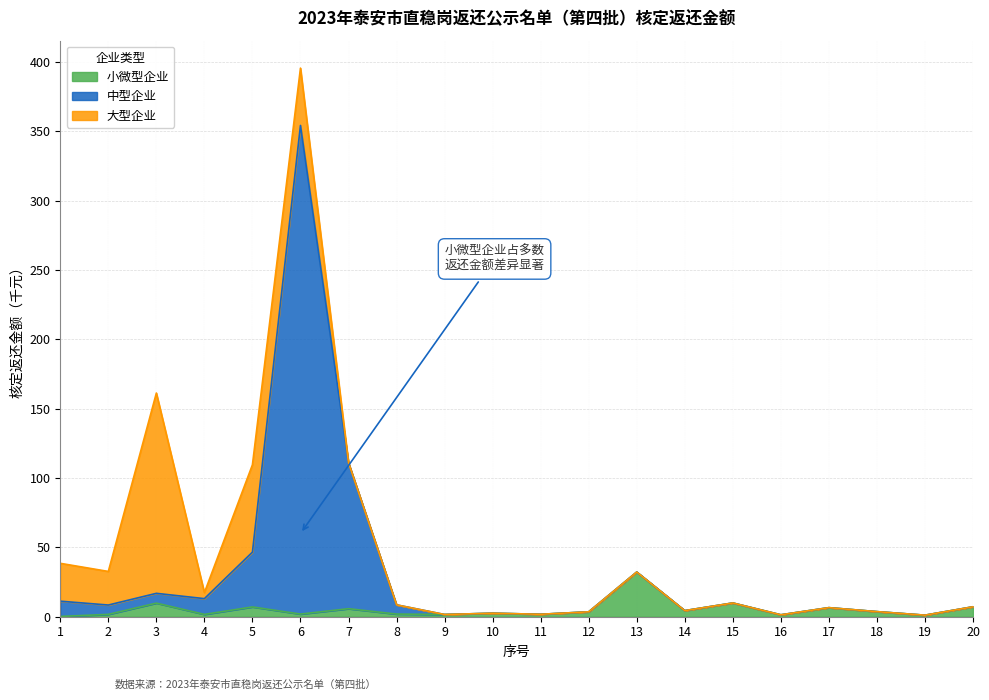

What is the value of the 小微型企业 point at the 9th from the left?

1.6